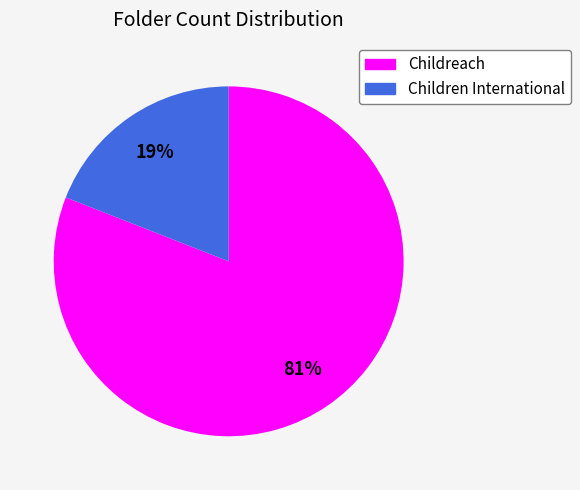

To the nearest percent, what is the difference between the largest and smallest slice percentages?

62%